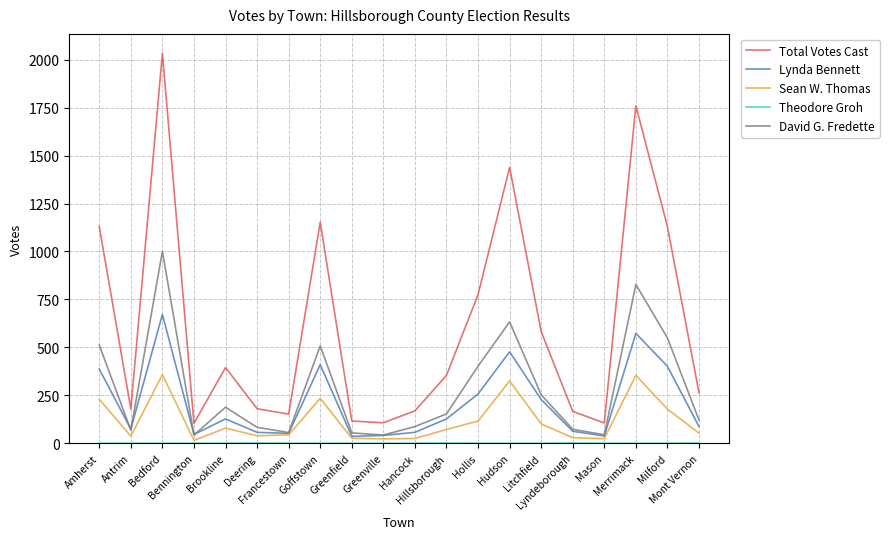

Count the number of data series in this chart.

5